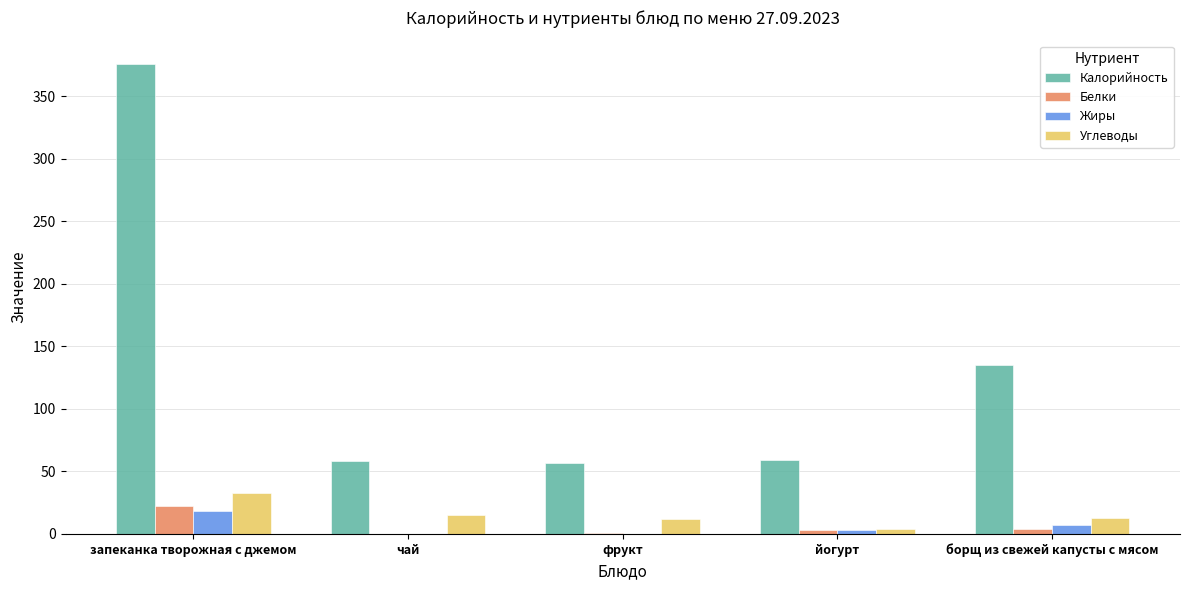

True or false: Углеводы has a value of 13 at борщ из свежей капусты с мясом.

True